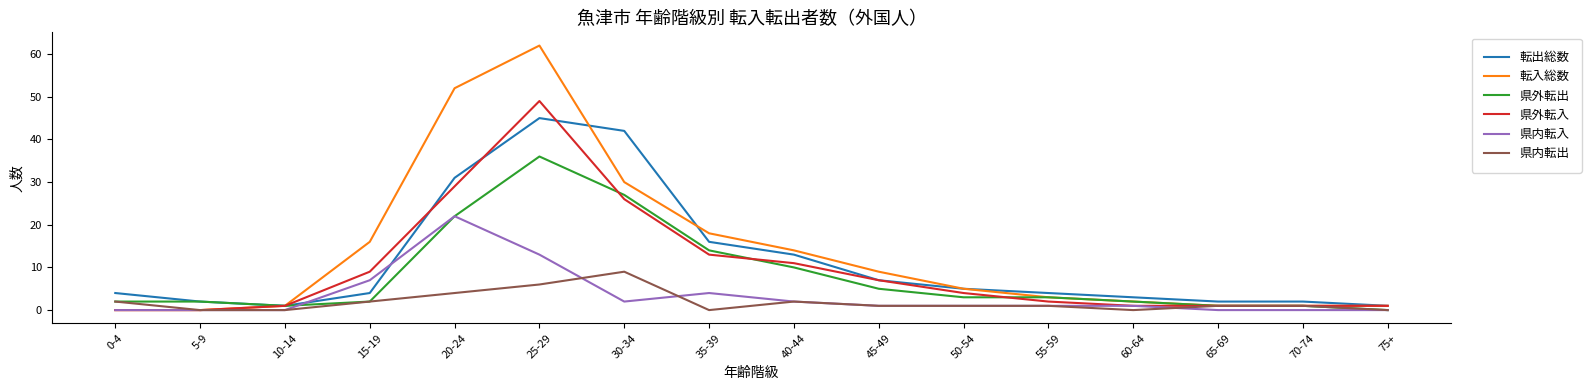

Which label corresponds to the largest value in the chart?

25-29